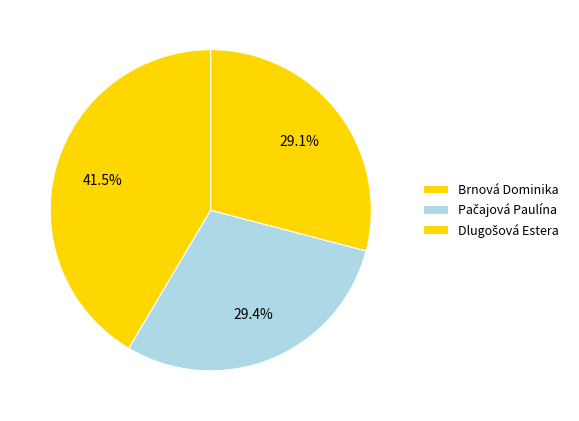

To the nearest percent, what is the difference between the largest and smallest slice percentages?

12%